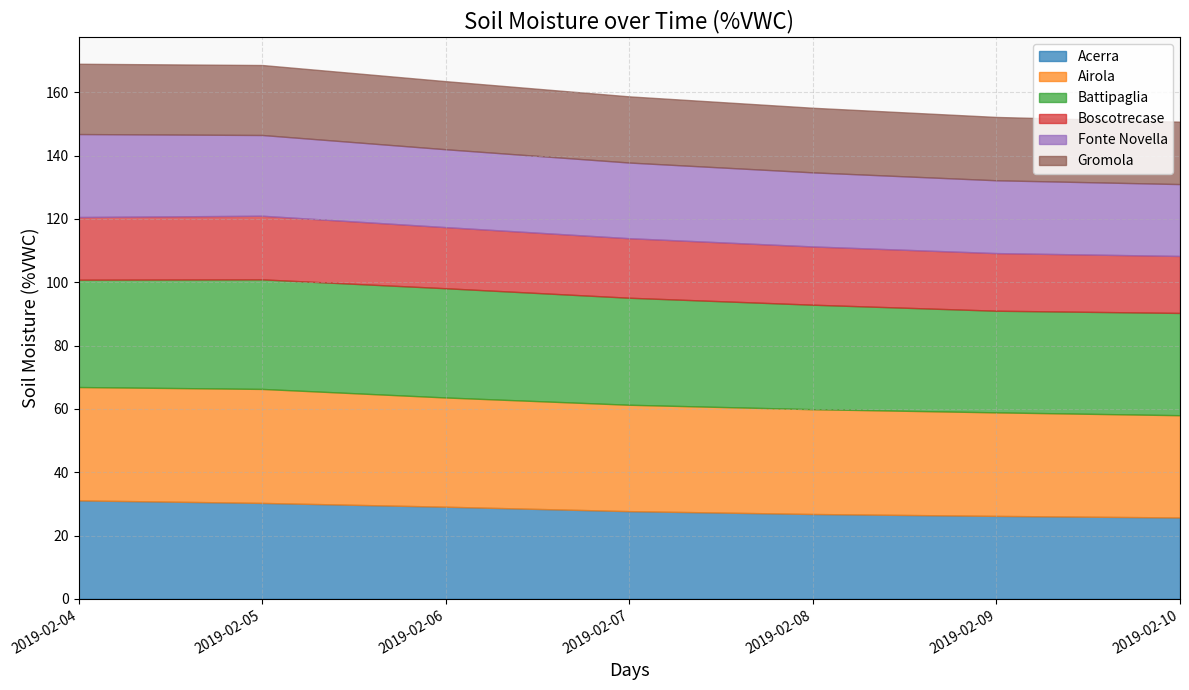

True or false: Airola and Fonte Novella intersect in this chart.

False